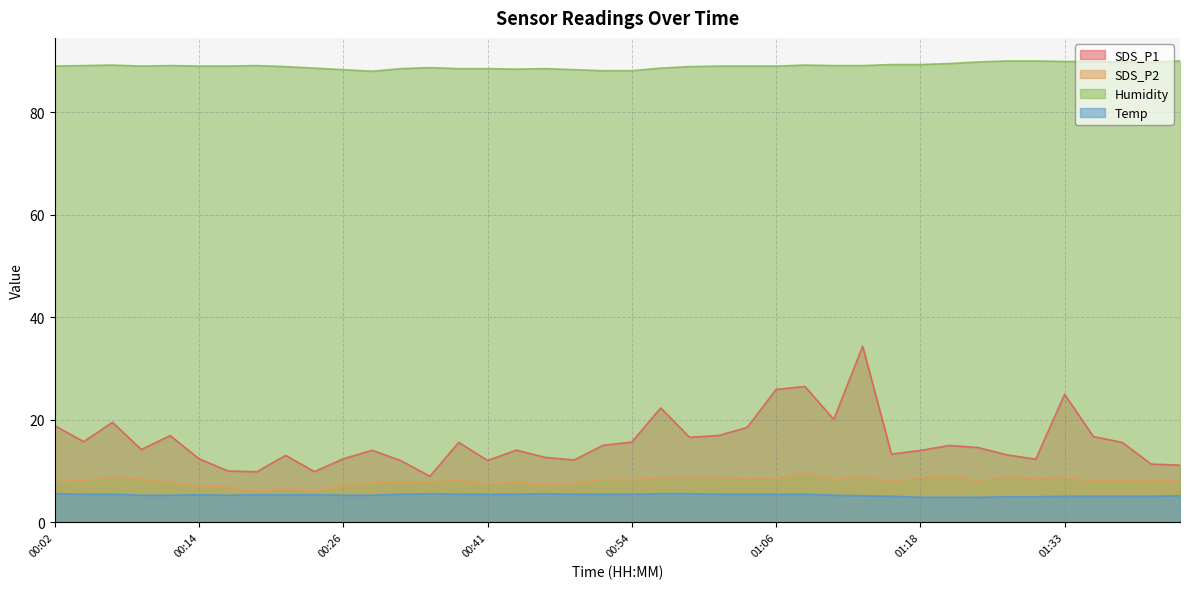

Which series has the largest total across all categories?

Humidity